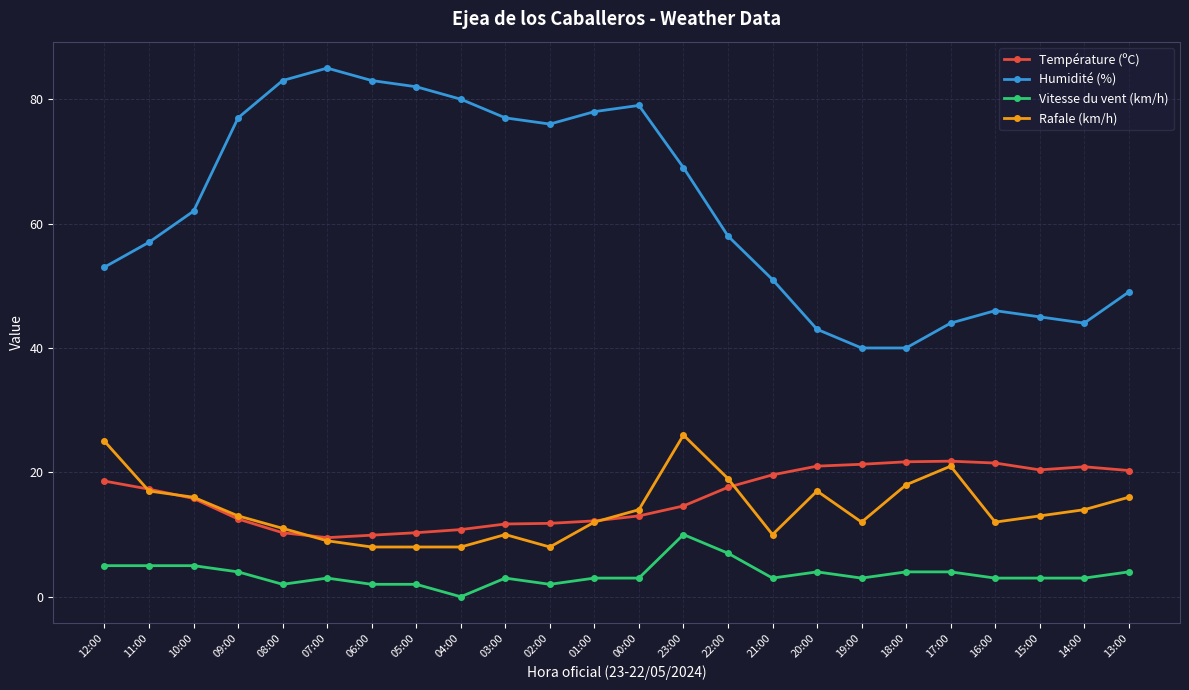

True or false: Vitesse du vent (km/h) has more than 2 points higher than both neighbors.

True